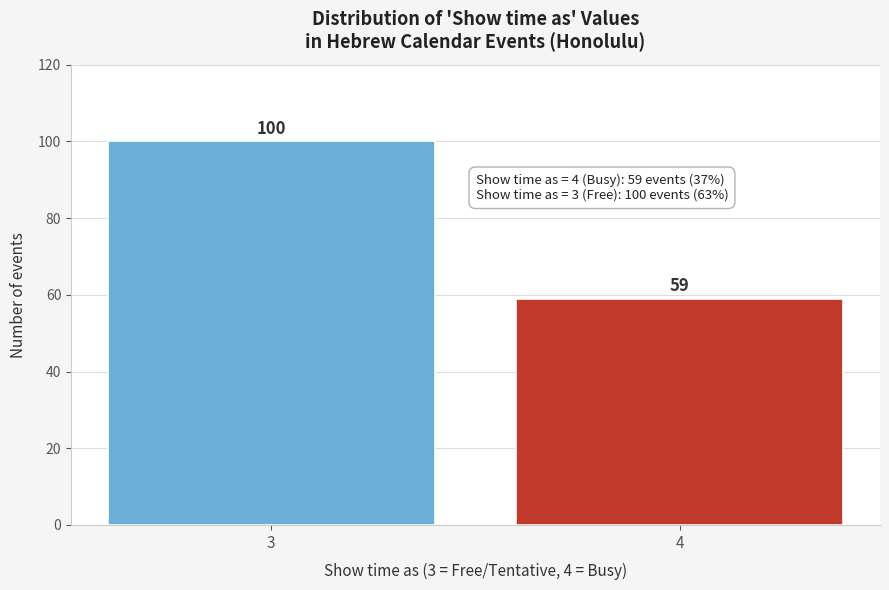

Reading left to right, transcribe all the data shown in this chart.

3=100	4=59